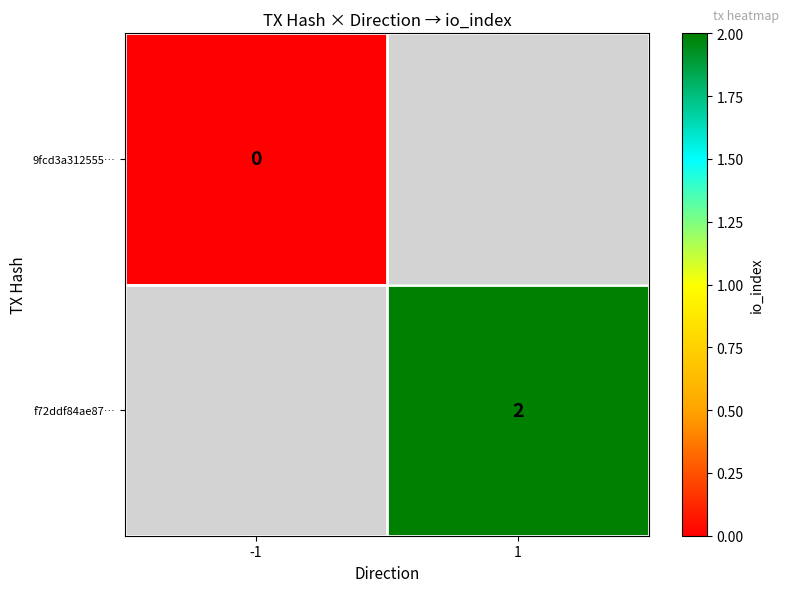

Is it true that f72ddf84ae87… equals 3 at 1?

False